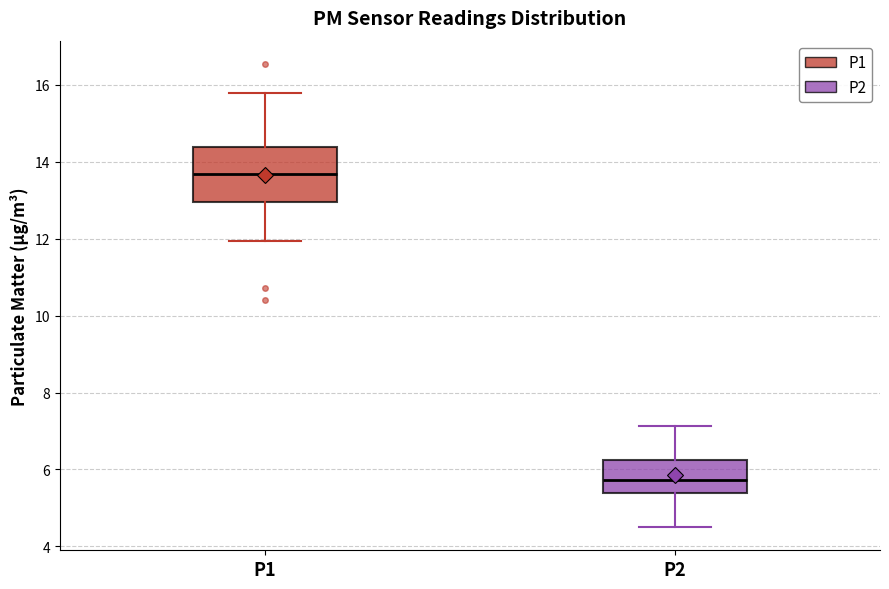

Which box has the lowest median line?

P2